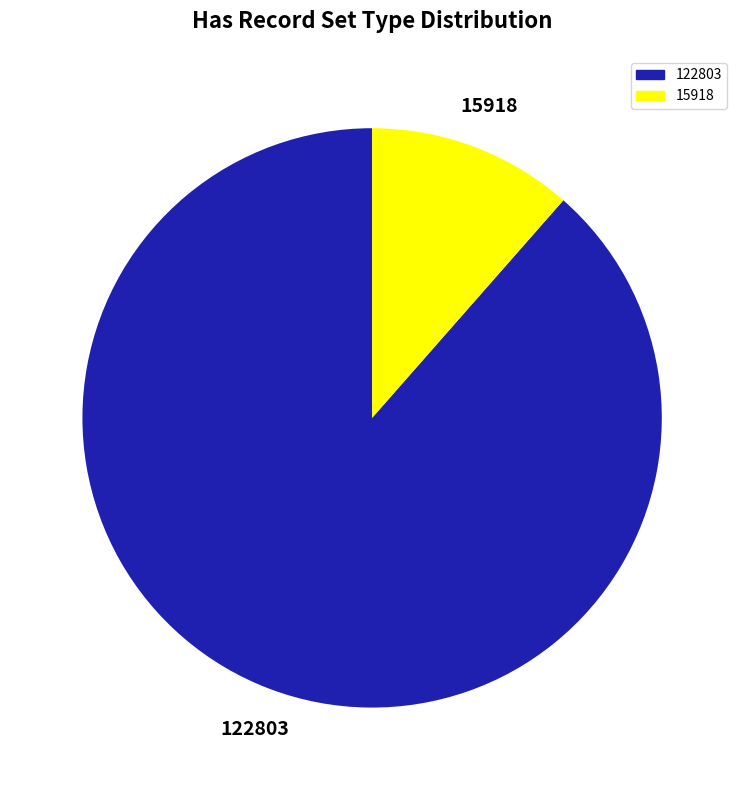

How many segments does this pie chart have?

2